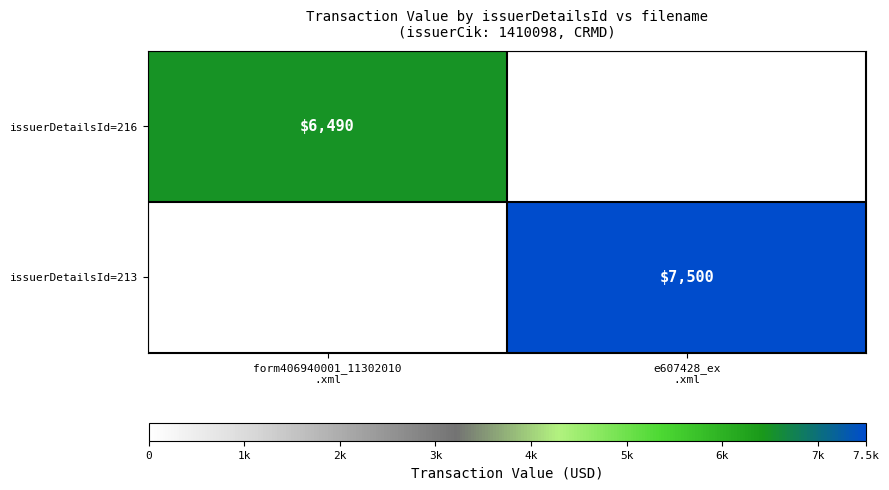

Where is issuerDetailsId=213 nearest to the value 3750?

form406940001_11302010 .xml